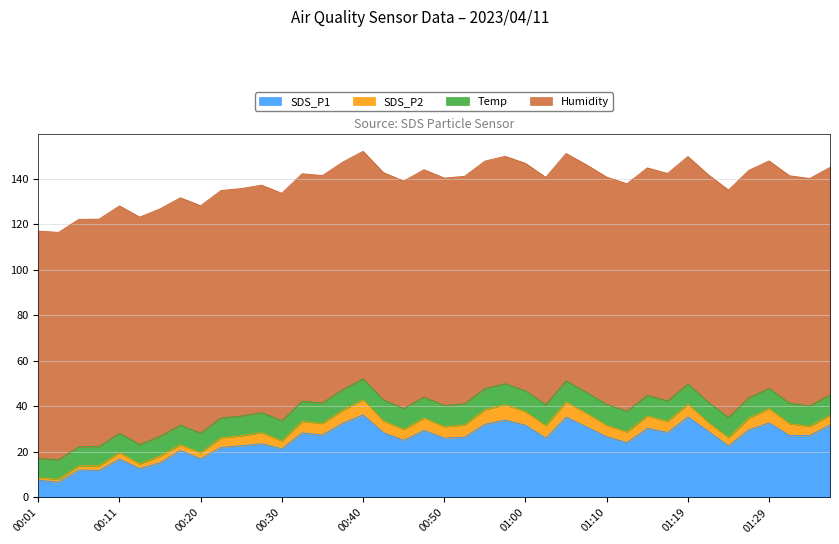

True or false: Humidity and SDS_P1 cross at least once.

False